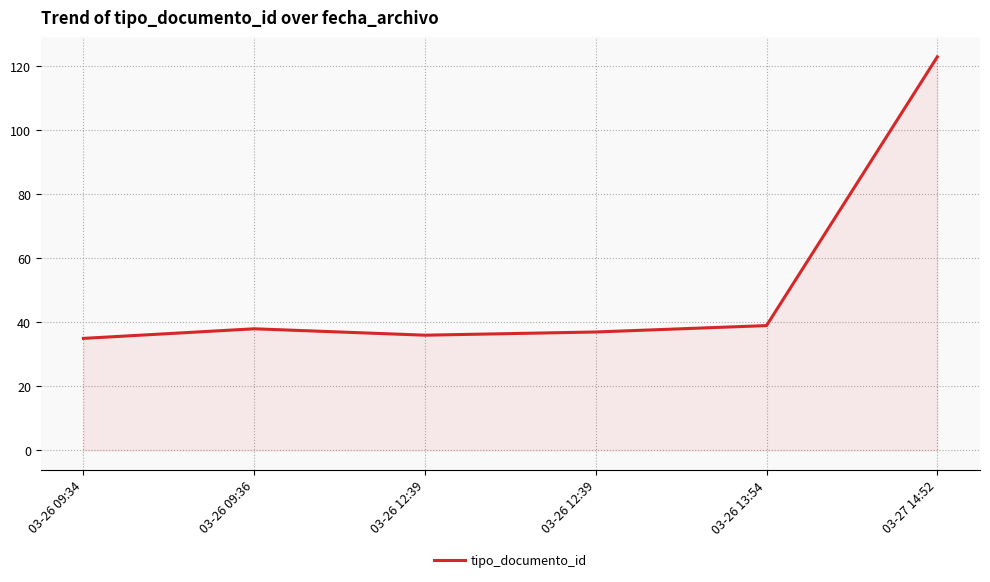

What is the smallest value displayed?

35